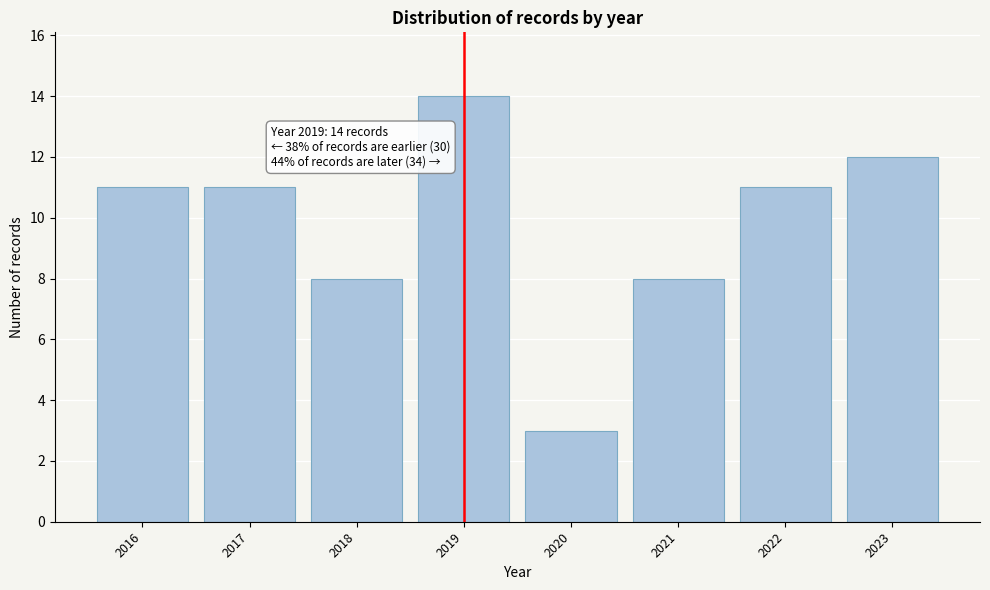

Reading right to left, extract all data points from this chart.

2023=12	2022=11	2021=8	2020=3	2019=14	2018=8	2017=11	2016=11